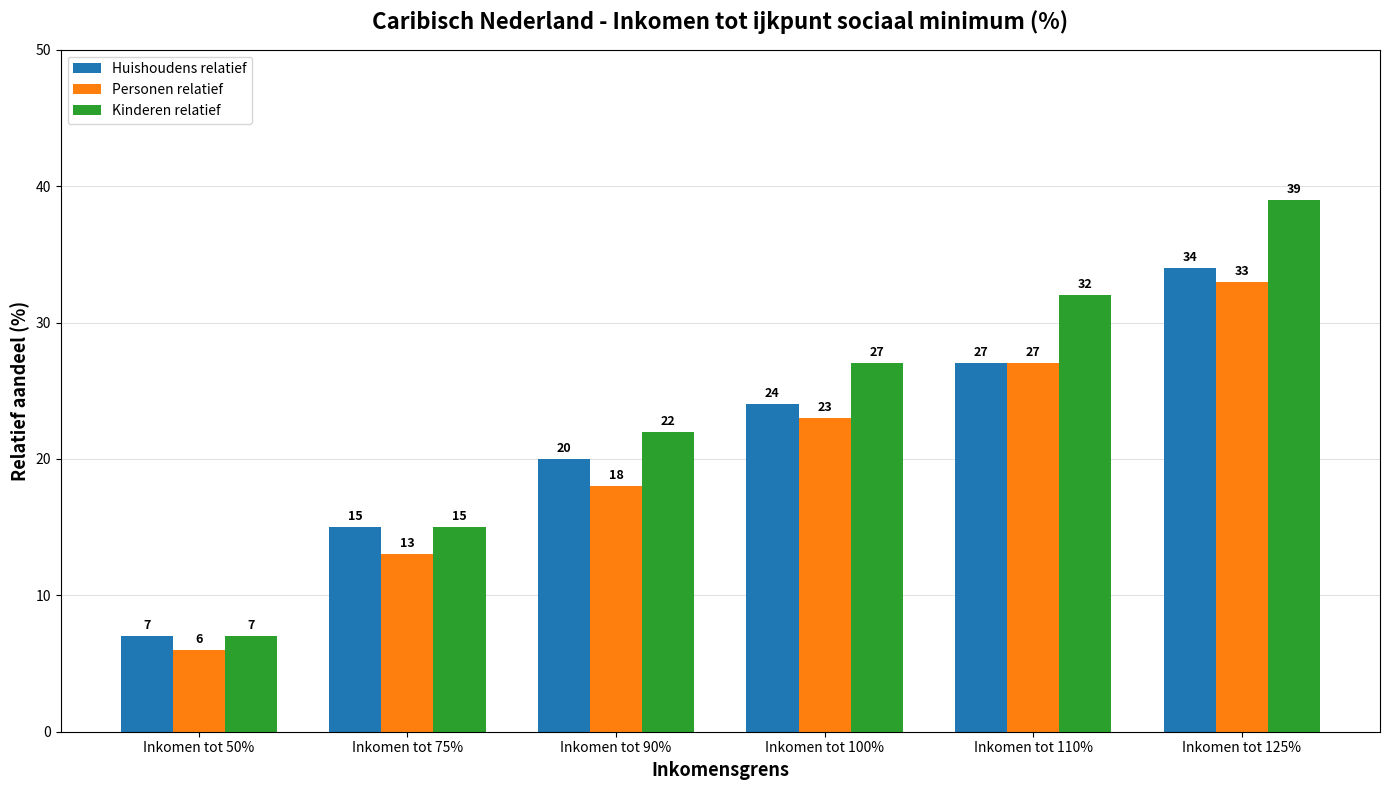

Which series has the widest spread of values?

Kinderen relatief